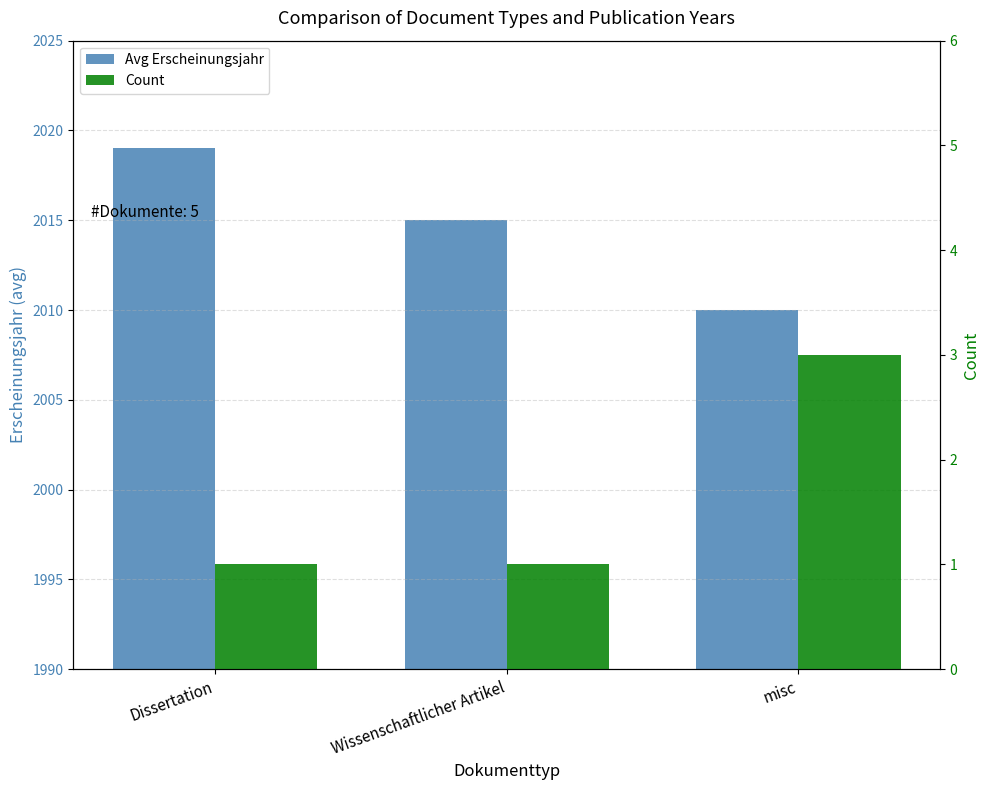

How many bars are there in each group?

2